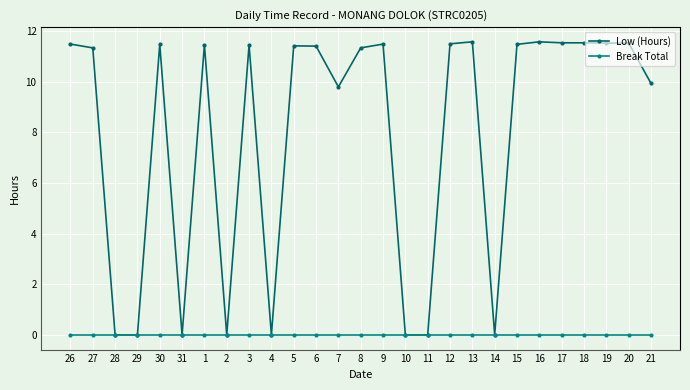

The Break Total series shows 0.0 at 3. True or false?

True